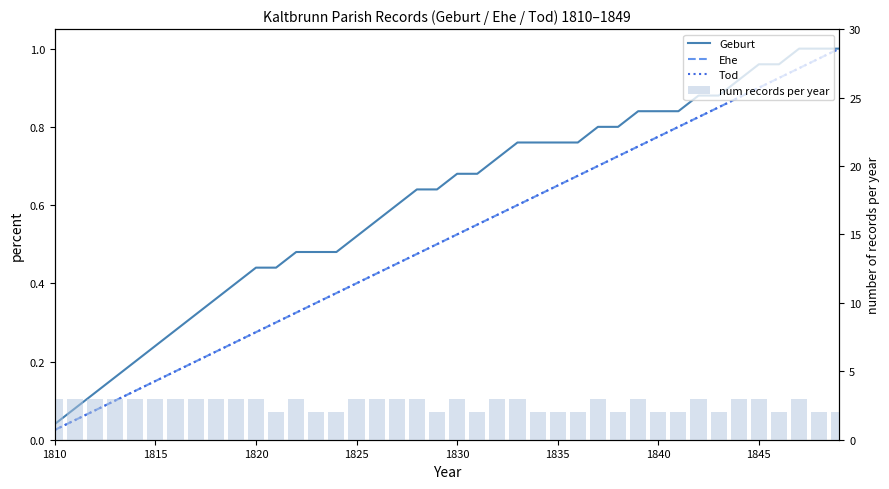

Which series has the largest total across all categories?

num records per year